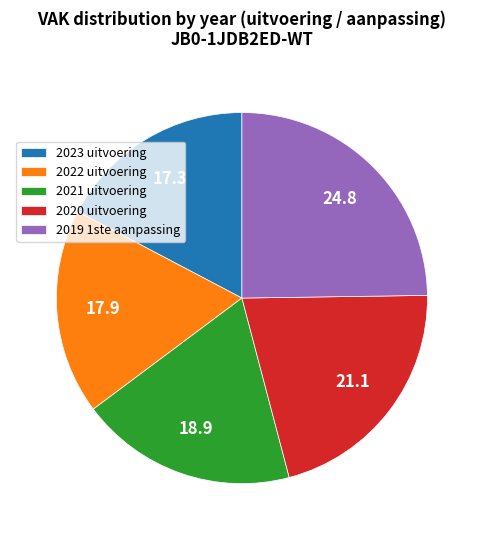

True or false: 2019 1ste aanpassing accounts for 13% of the total.

False